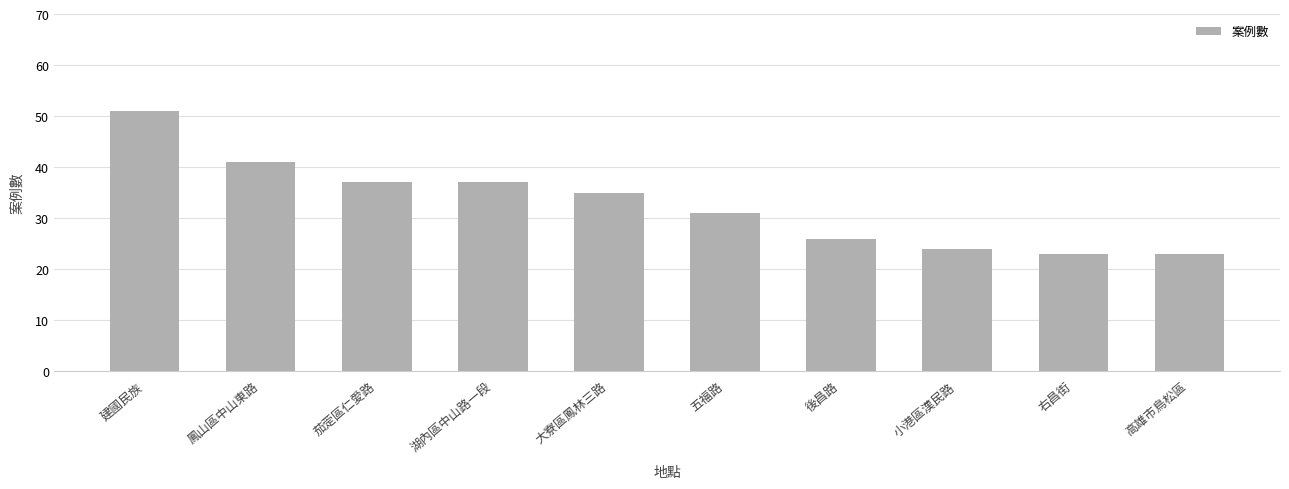

What is the smallest value displayed?

23